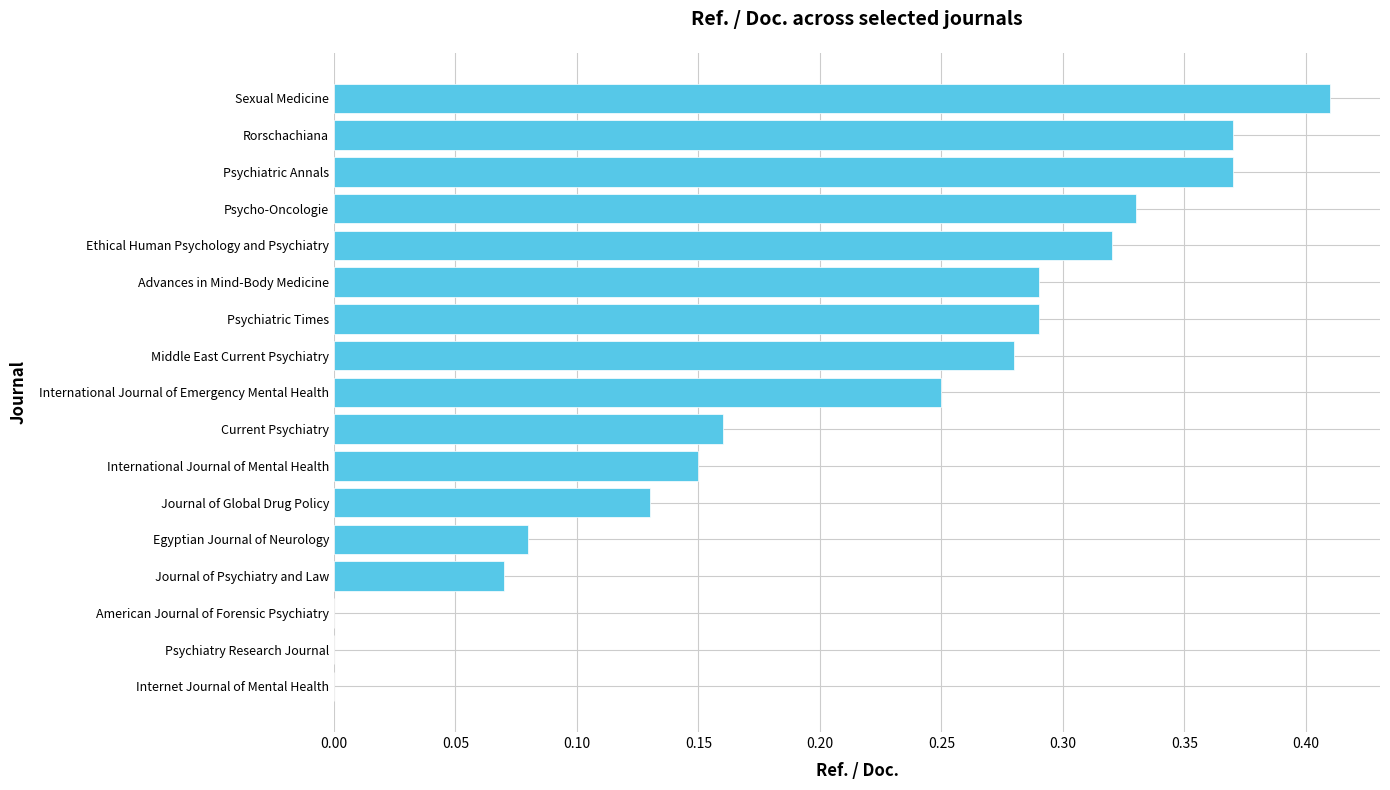

What is the sum of all values?

3.5